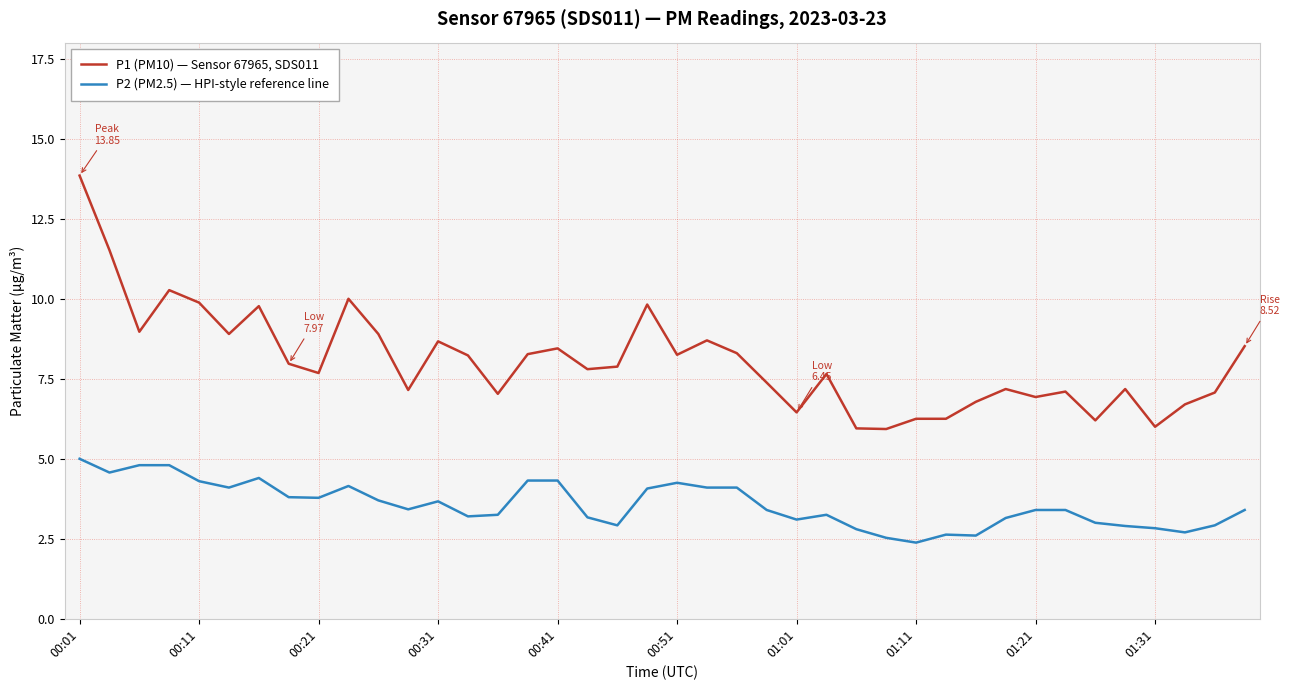

Rank the series by their maximum value, from highest to lowest.

P1 (PM10) — Sensor 67965, SDS011, P2 (PM2.5) — HPI-style reference line